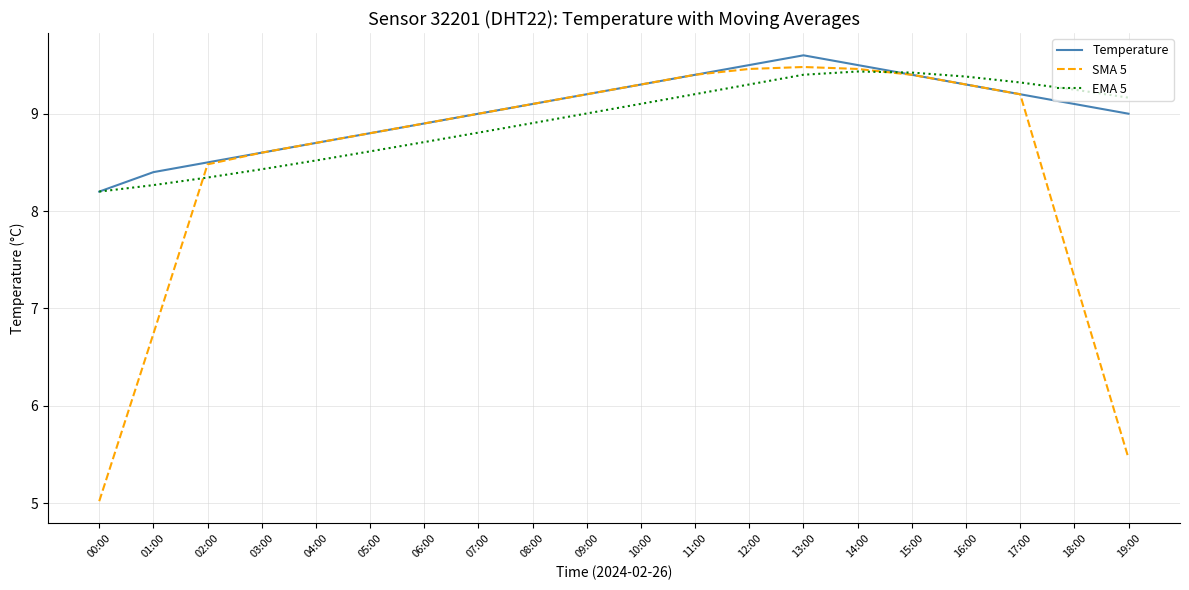

What position from the right is 06:00?

14